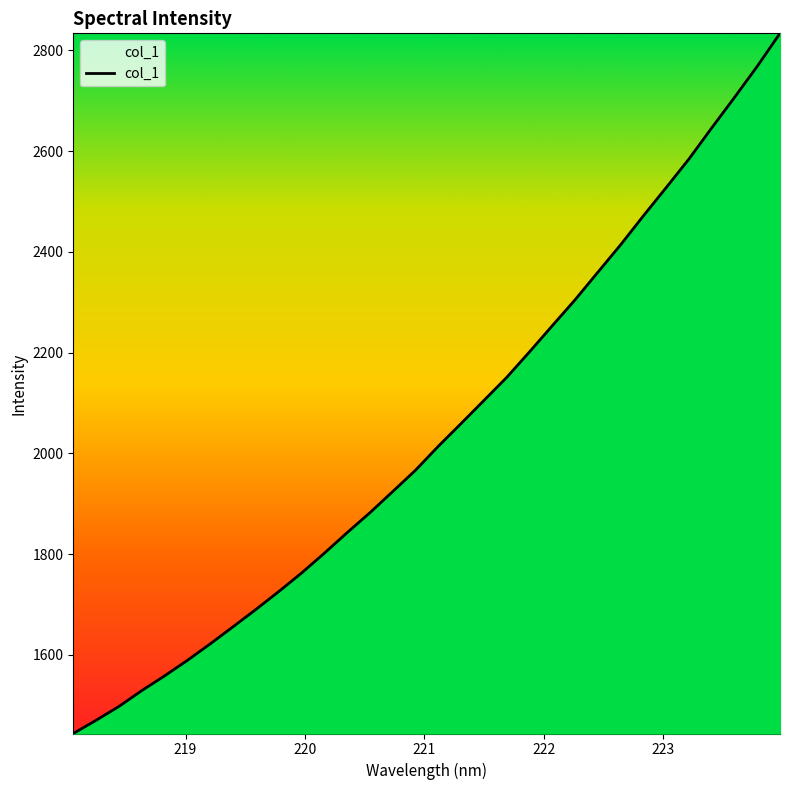

What is the smallest value displayed?

1443.9